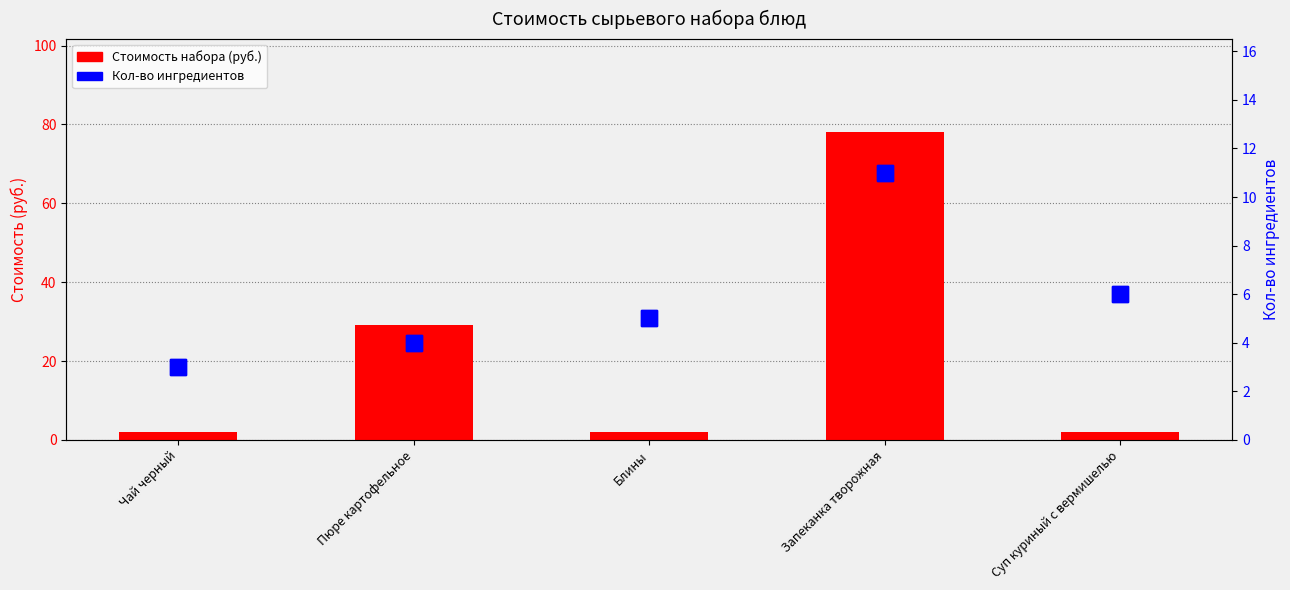

What is the difference between the second highest and minimum values in the Стоимость набора (руб.) series?

27.2